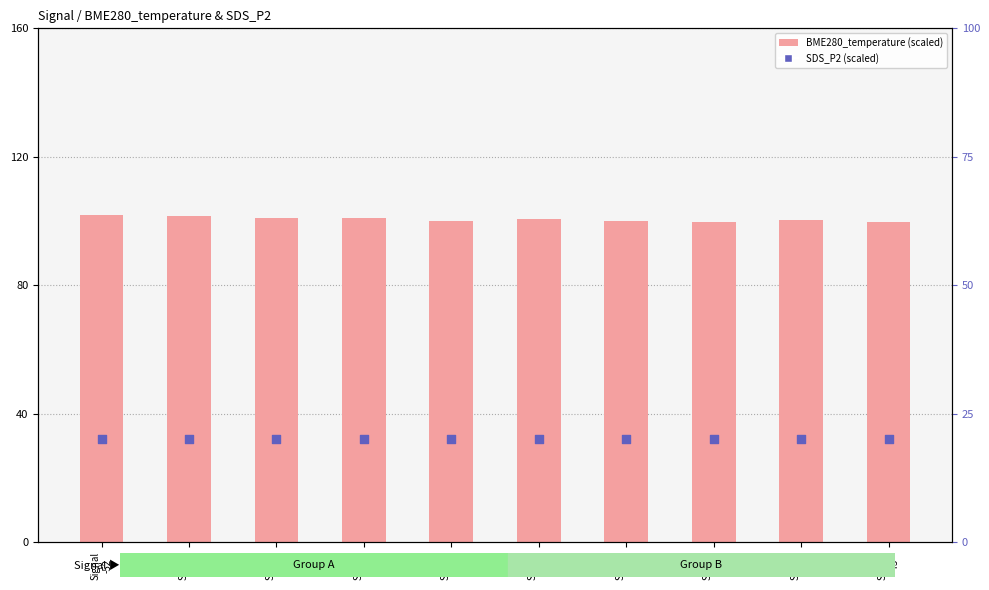

Which series contains the highest Y value?

BME280_temperature (scaled)